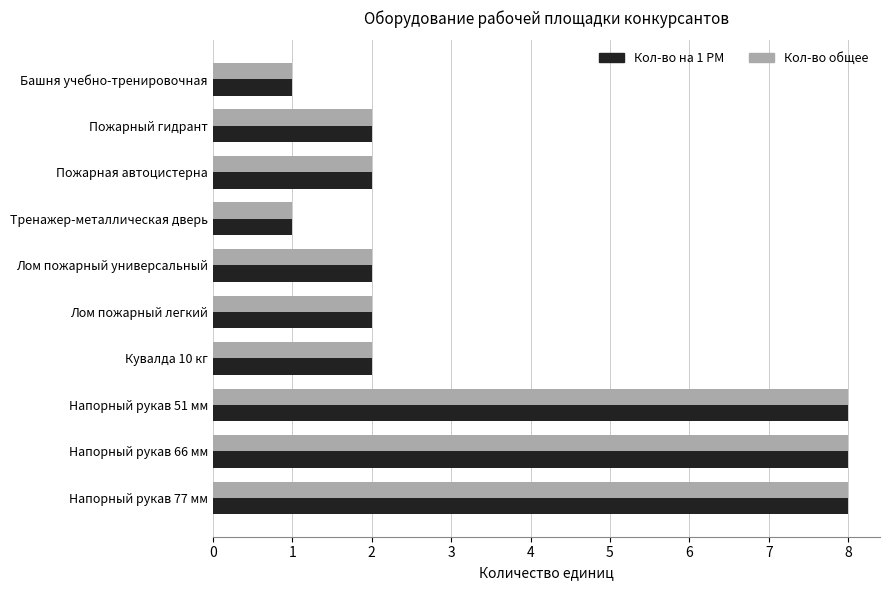

Is the value of Кол-во общее at Напорный рукав 77 мм greater than the value of Кол-во на 1 РМ at Пожарный гидрант?

Yes